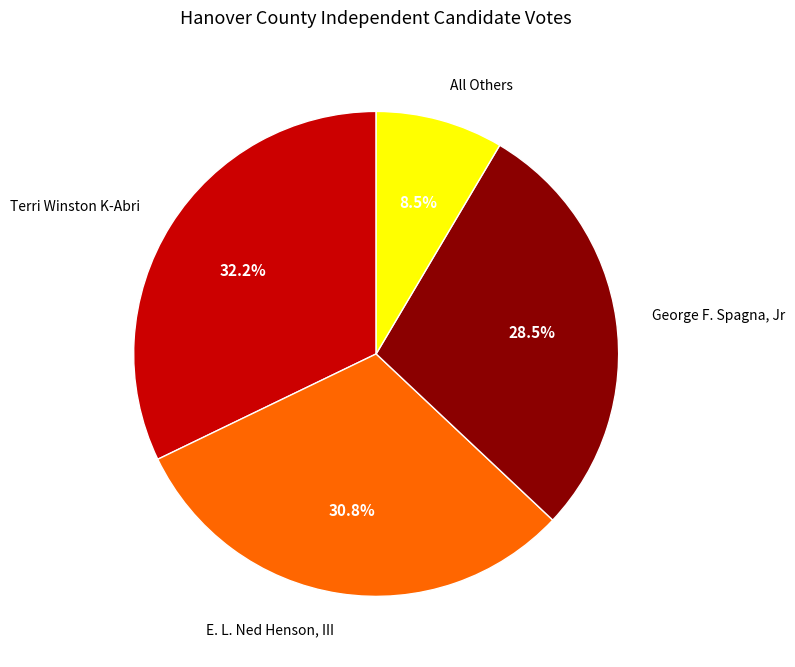

To the nearest percent, what is the average slice percentage?

25%